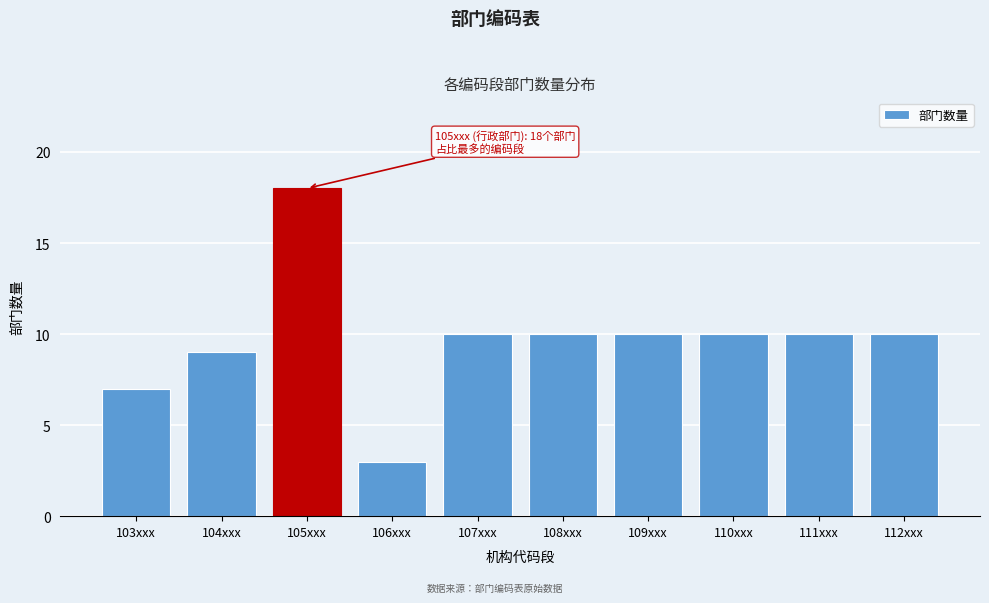

Reading left to right, transcribe all the data shown in this chart.

7	9	18	3	10	10	10	10	10	10